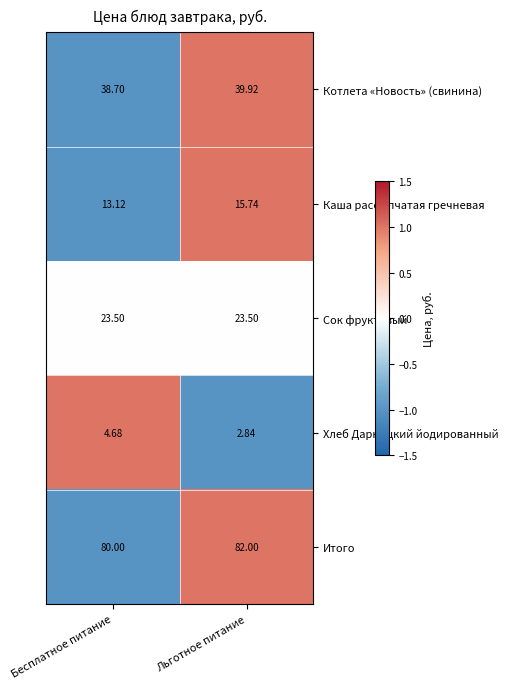

At which label does Хлеб Дарницкий йодированный first exceed 4?

Бесплатное питание